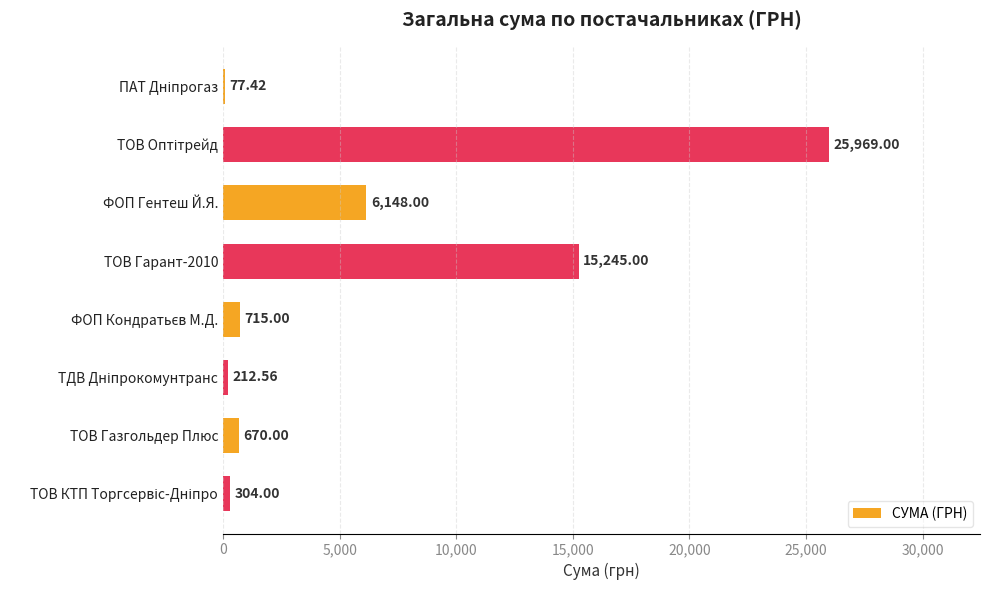

What is the sum of all values?

49341.0